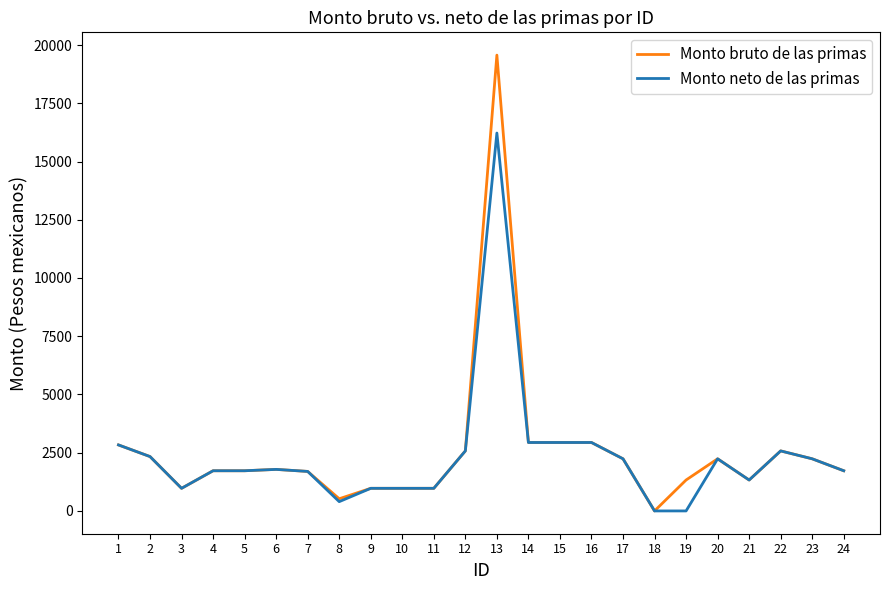

List the series in order of their peak value, lowest first.

Monto neto de las primas, Monto bruto de las primas